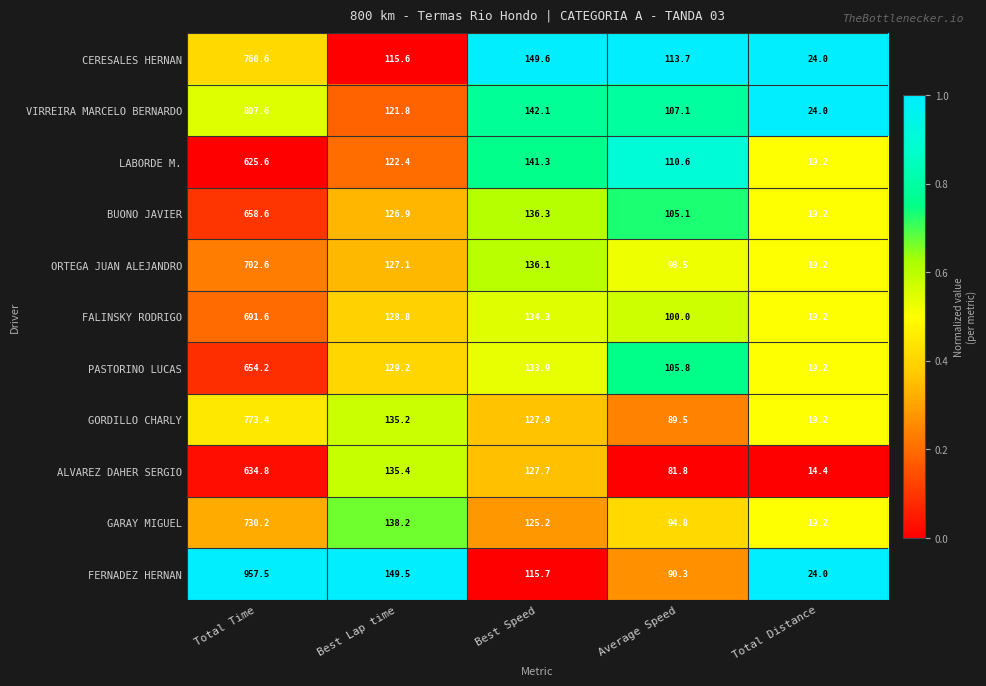

Which series changed the most between Best Speed and Total Distance?

CERESALES HERNAN